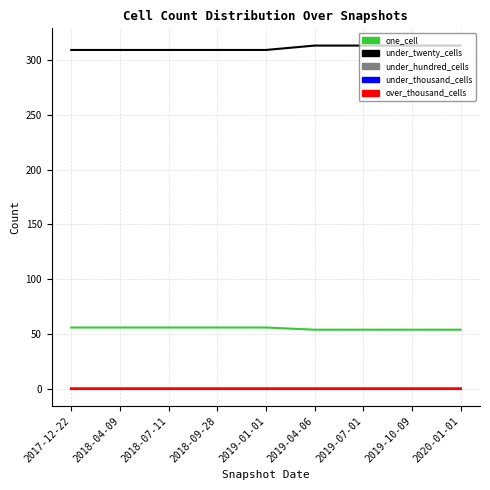

Read the under_hundred_cells value at 2019-04-06.

1